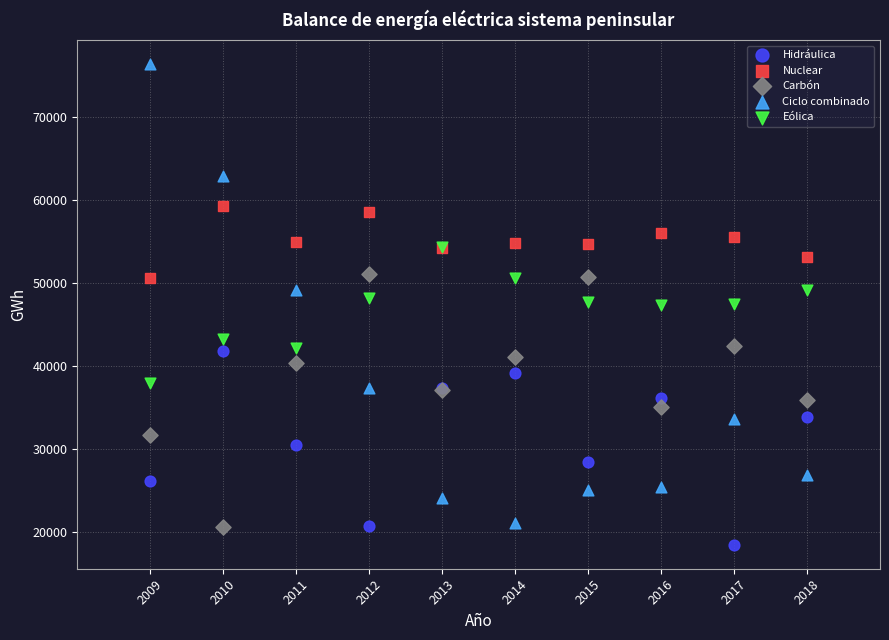

Which series contains the lowest Y value?

Hidráulica